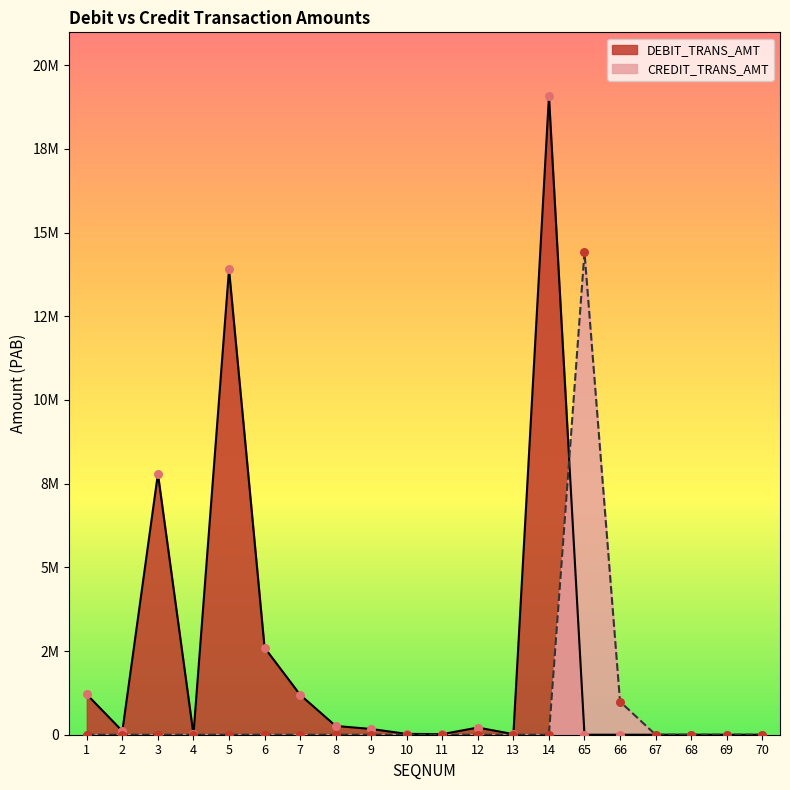

Is the value of CREDIT_TRANS_AMT at 3 greater than the value of DEBIT_TRANS_AMT at 9?

No